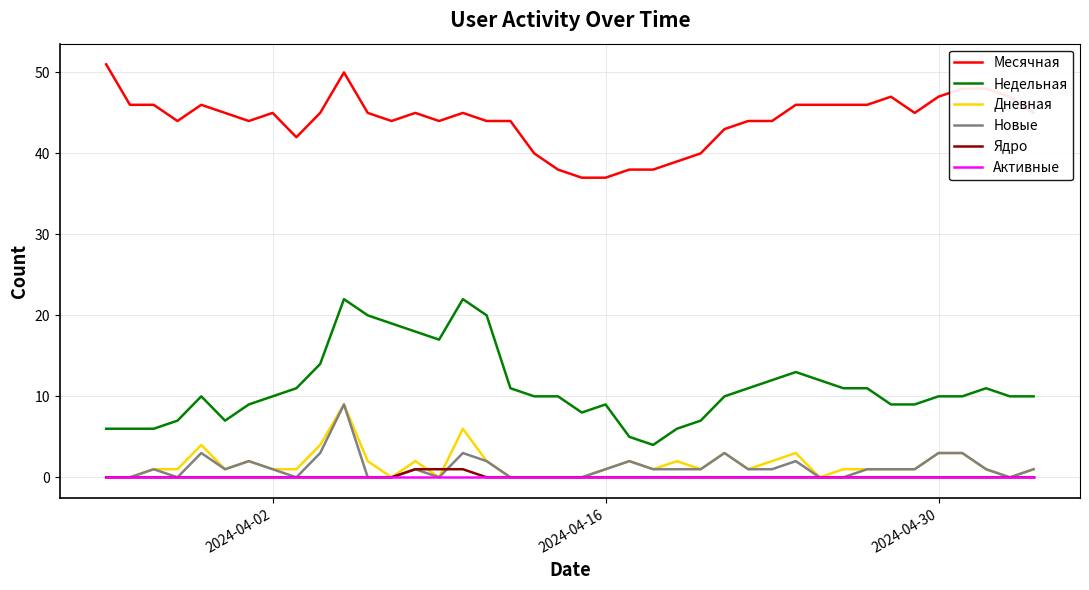

Which series has the widest spread of values?

Недельная